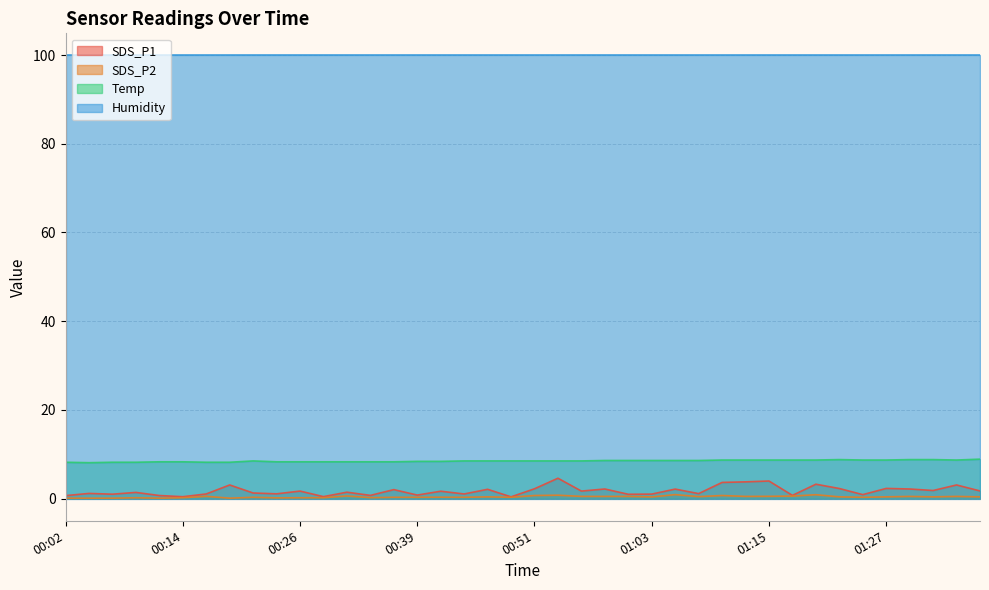

How many SDS_P2 values are between 0 and 1?

40